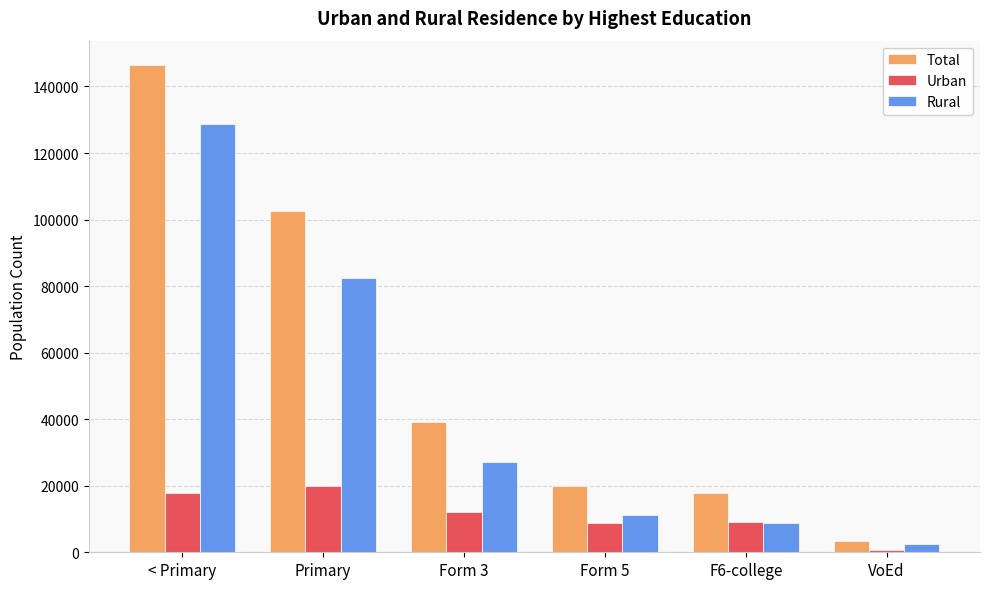

Rank the series by their maximum value, from highest to lowest.

Total, Rural, Urban